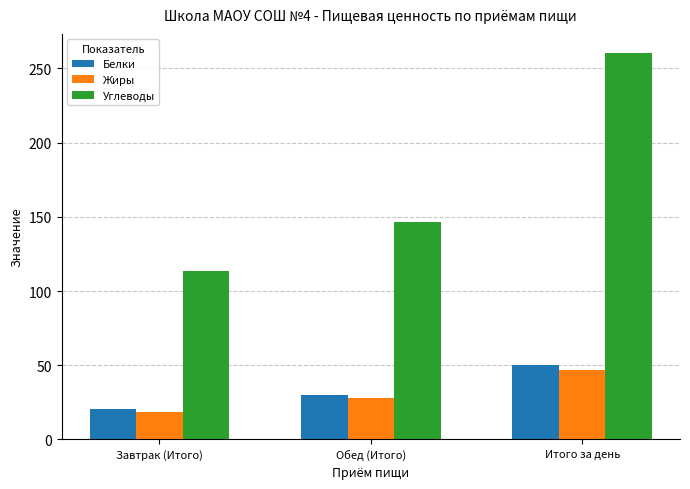

What is the highest value of the Углеводы series?

260.3